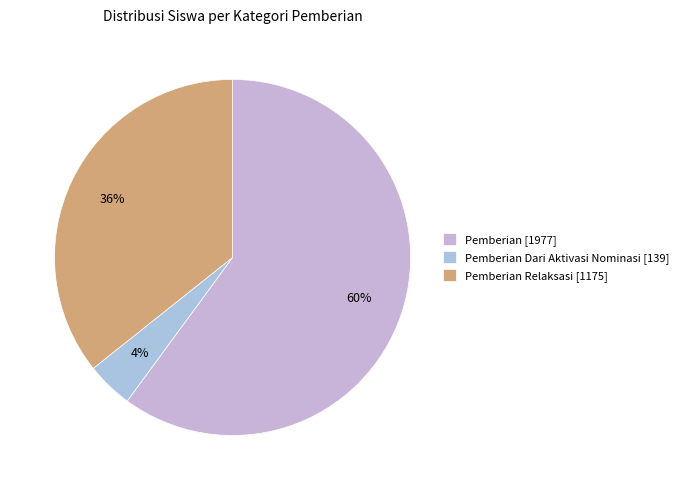

To the nearest percent, what is the difference between the largest and smallest slice percentages?

56%